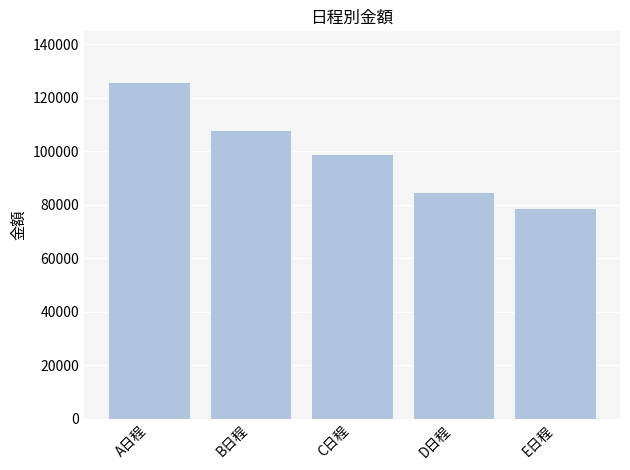

How many values are between 85000 and 108000?

3